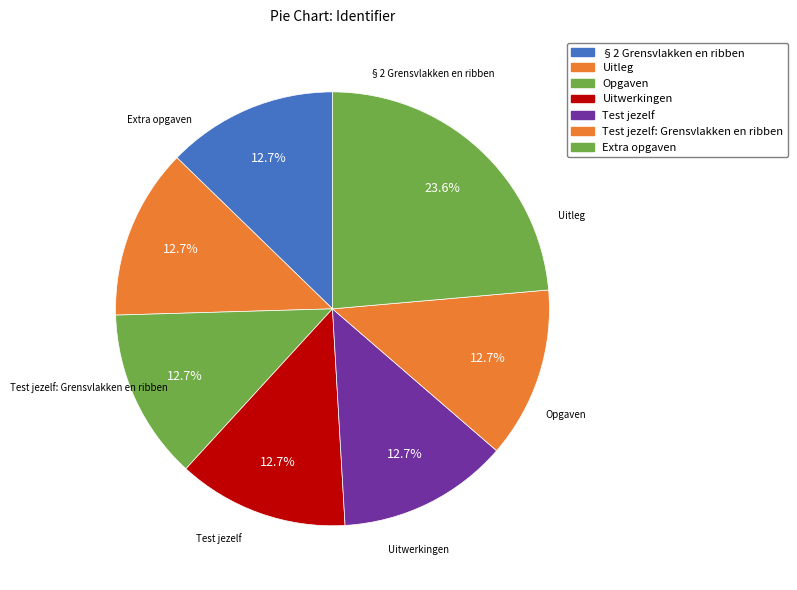

To the nearest percent, what is the difference between the largest and smallest slice percentages?

11%